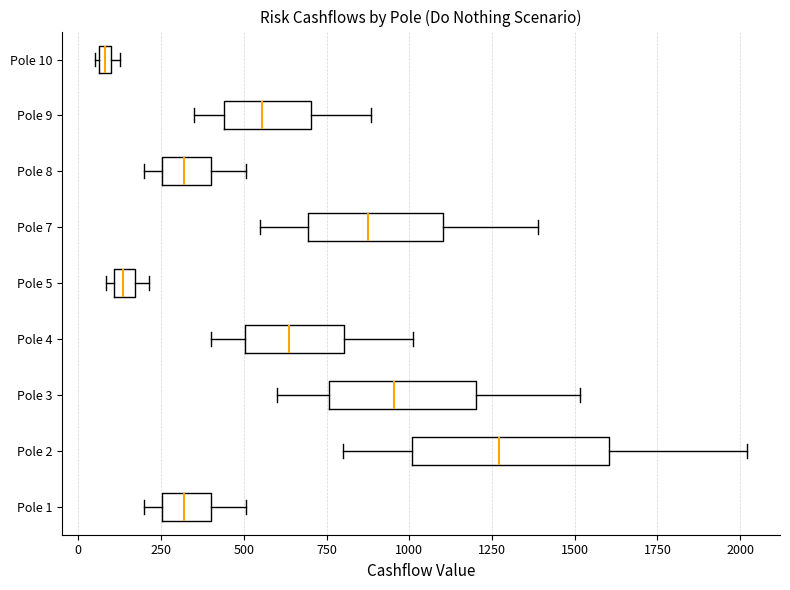

Which box's median line is the furthest to the right?

Pole 2